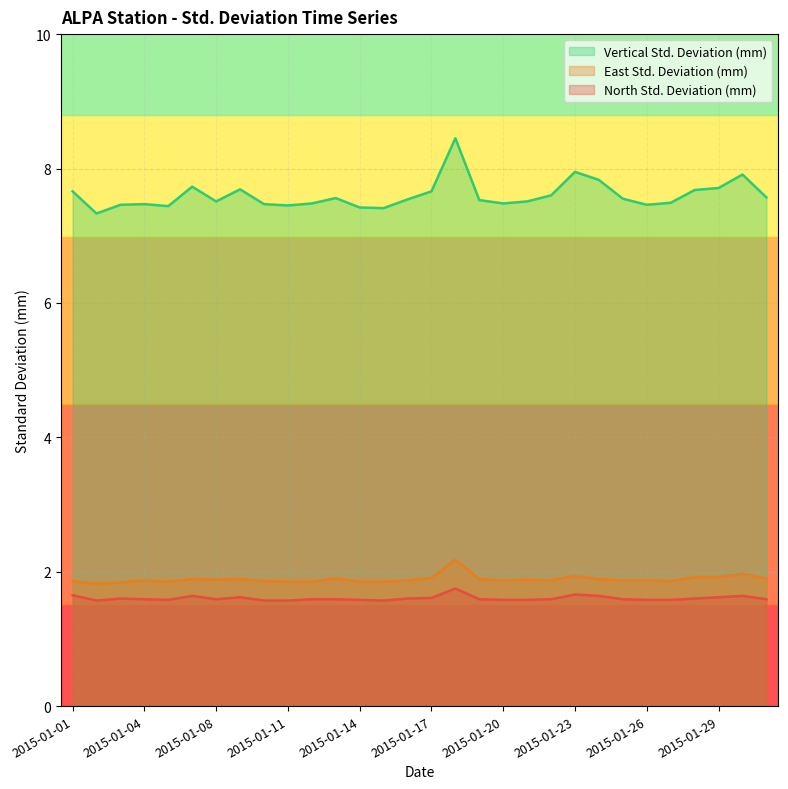

At which label is East Std. Deviation (mm) closest to 2?

2015-01-30